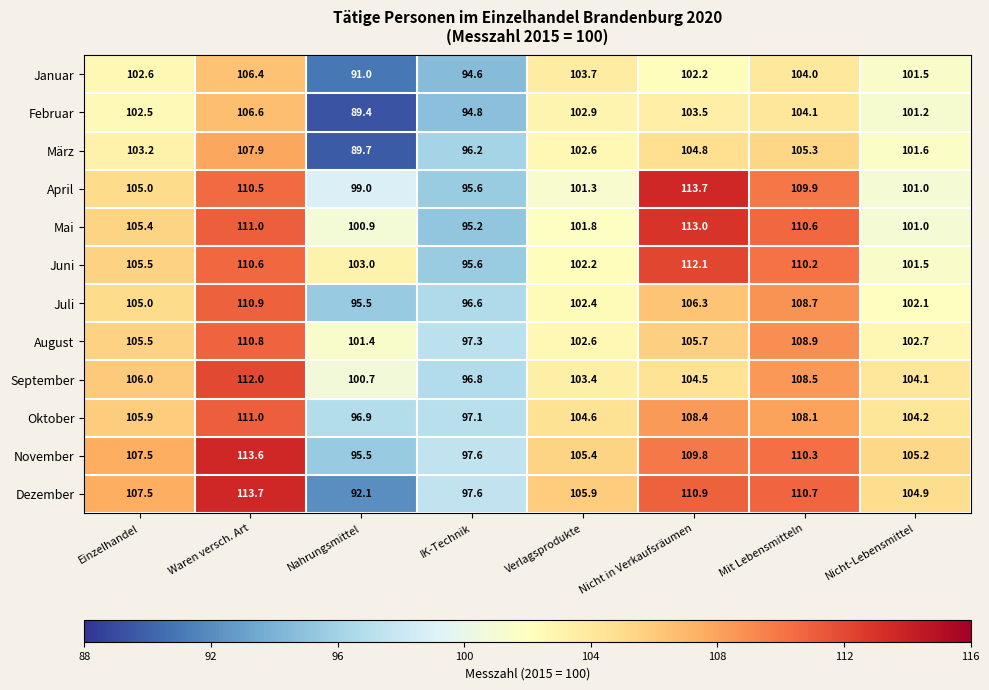

What is the average value of the Mai series?

104.9